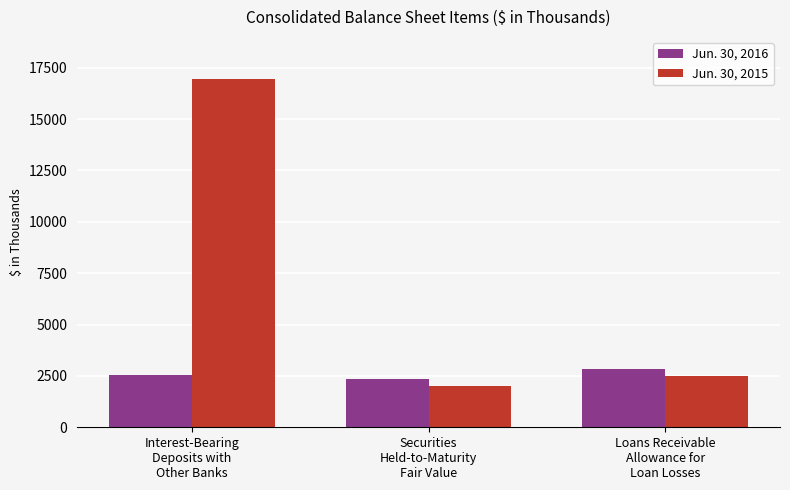

How many data points in Jun. 30, 2016 are less than 2529?

1